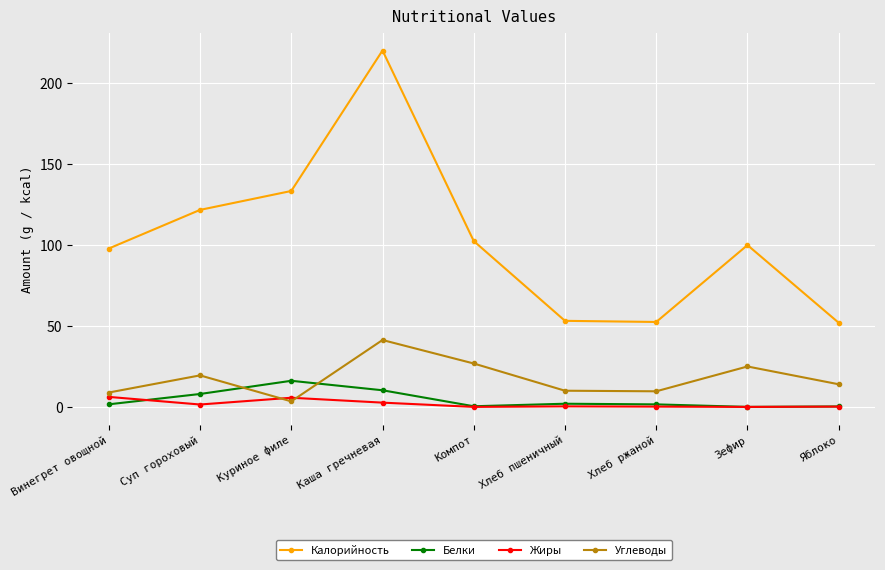

What is the label of the 7th point from the left?

Хлеб ржаной